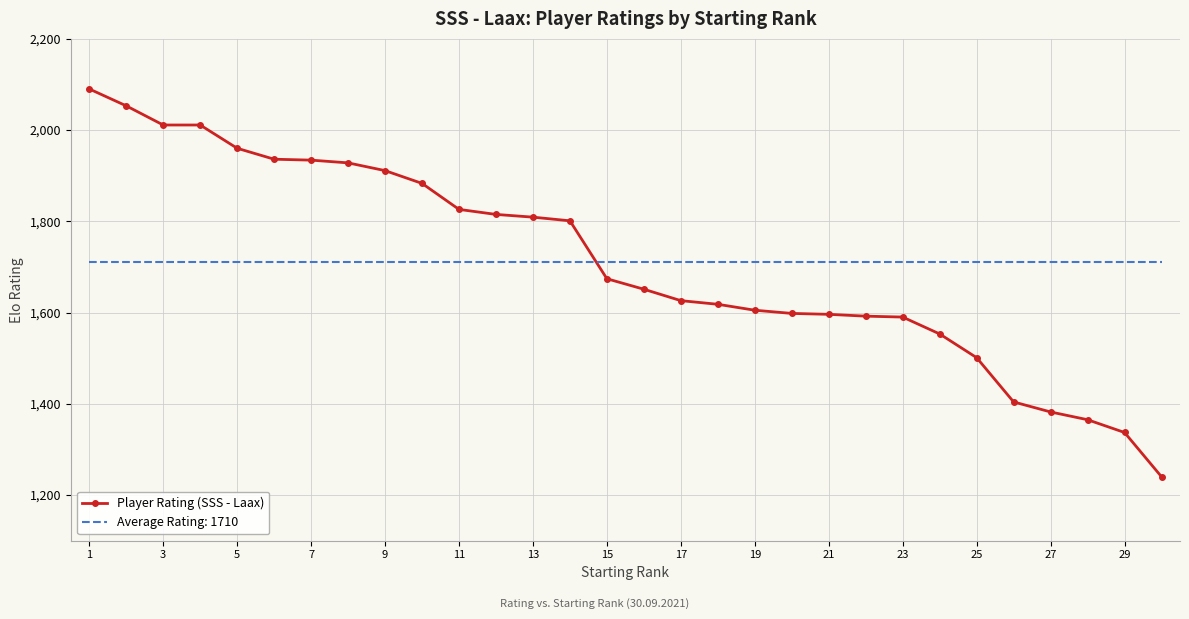

List the series in order of their peak value, highest first.

Player Rating (SSS - Laax), Average Rating: 1710